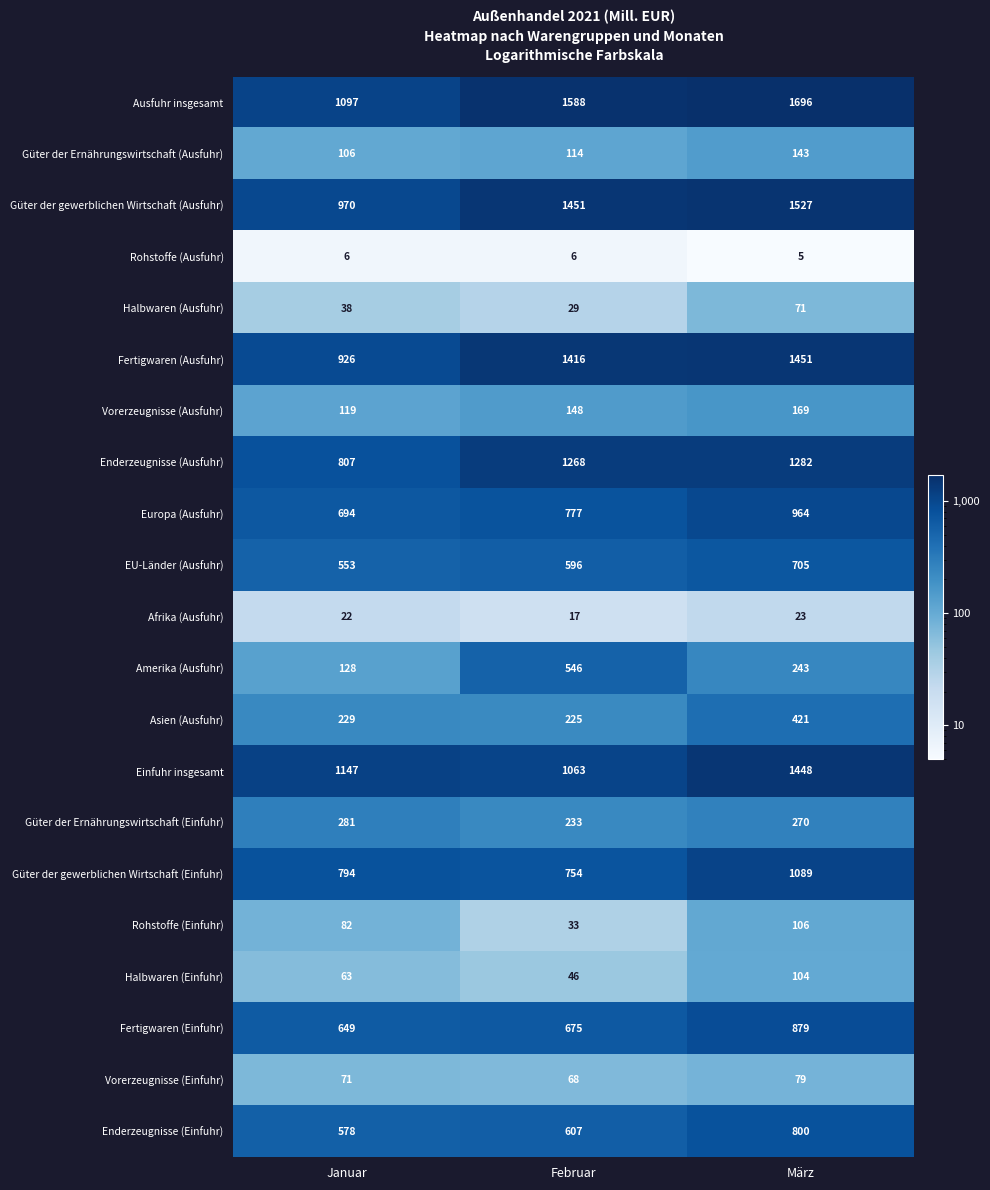

At Januar, list the series in order from smallest to largest.

Rohstoffe (Ausfuhr), Afrika (Ausfuhr), Halbwaren (Ausfuhr), Halbwaren (Einfuhr), Vorerzeugnisse (Einfuhr), Rohstoffe (Einfuhr), Güter der Ernährungswirtschaft (Ausfuhr), Vorerzeugnisse (Ausfuhr), Amerika (Ausfuhr), Asien (Ausfuhr), Güter der Ernährungswirtschaft (Einfuhr), EU-Länder (Ausfuhr), Enderzeugnisse (Einfuhr), Fertigwaren (Einfuhr), Europa (Ausfuhr), Güter der gewerblichen Wirtschaft (Einfuhr), Enderzeugnisse (Ausfuhr), Fertigwaren (Ausfuhr), Güter der gewerblichen Wirtschaft (Ausfuhr), Ausfuhr insgesamt, Einfuhr insgesamt